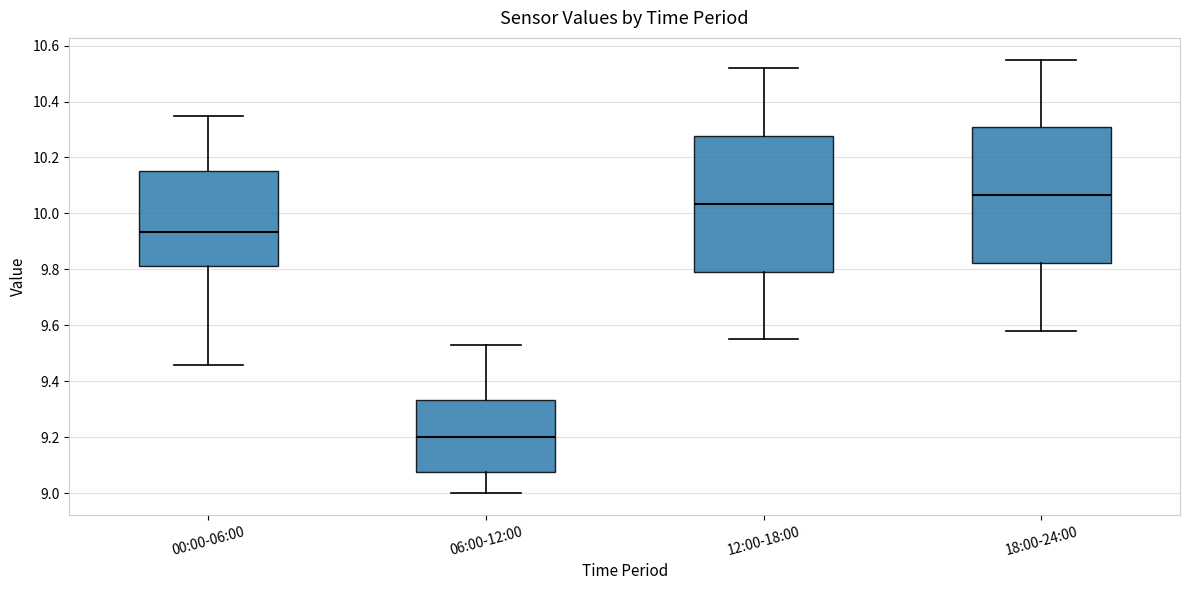

Reading left to right, transcribe this box plot: for each box, give where its median line is, the range the box spans, and where its two whiskers end, as read against the y-axis. The values are not printed on the chart, so give them approximately, as read against the axis.

00:00-06:00: median 9.94, box 9.82 to 10.16, whiskers 9.46 to 10.36
06:00-12:00: median 9.20, box 9.08 to 9.34, whiskers 9.00 to 9.54
12:00-18:00: median 10.04, box 9.80 to 10.28, whiskers 9.56 to 10.52
18:00-24:00: median 10.06, box 9.82 to 10.30, whiskers 9.58 to 10.56